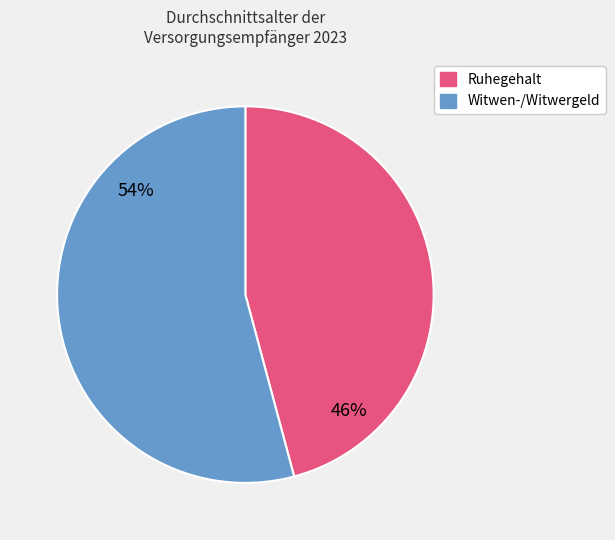

Does any single category account for the majority?

Yes